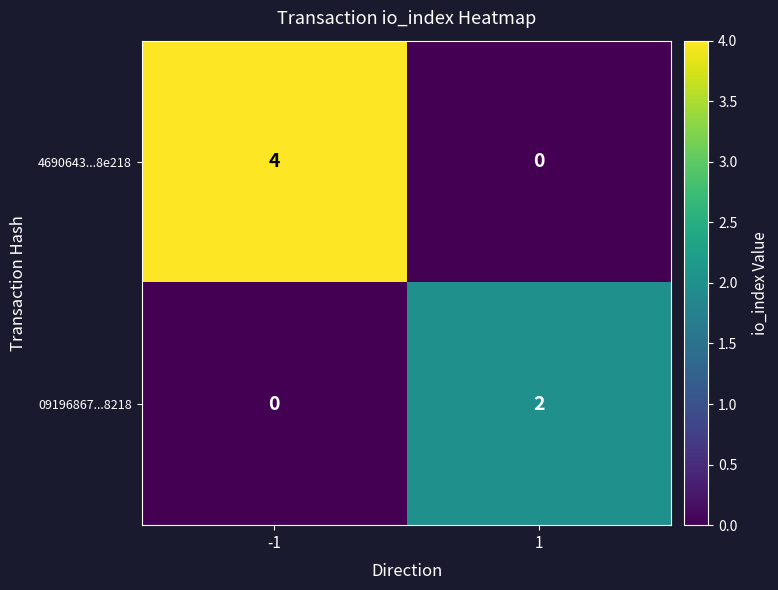

How many values in 4690643...8e218 are above zero?

1